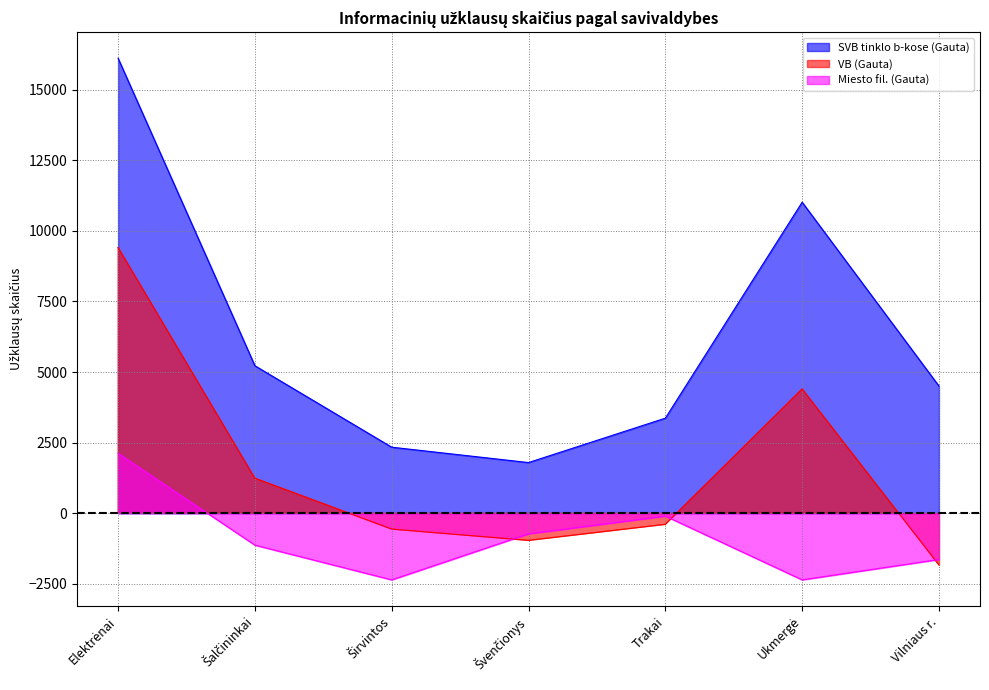

The value of VB (Gauta) at Ukmergė is 6232.8. True or false?

False